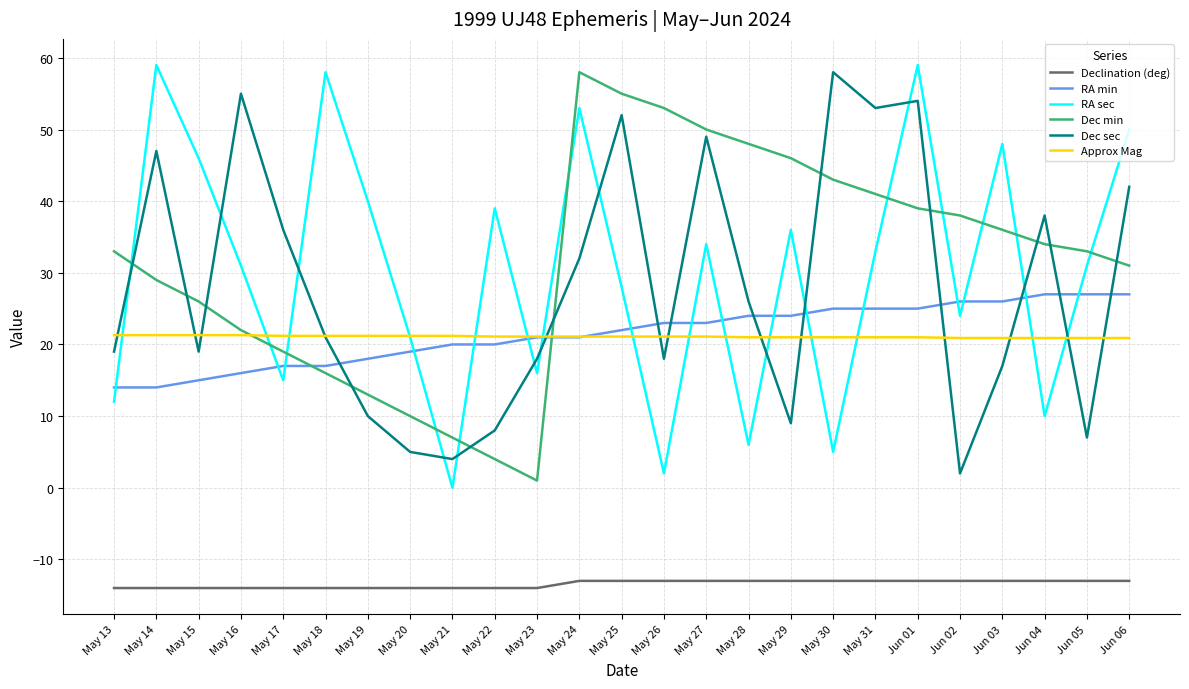

Between Jun 01 and Jun 04, which series saw the biggest shift?

RA sec